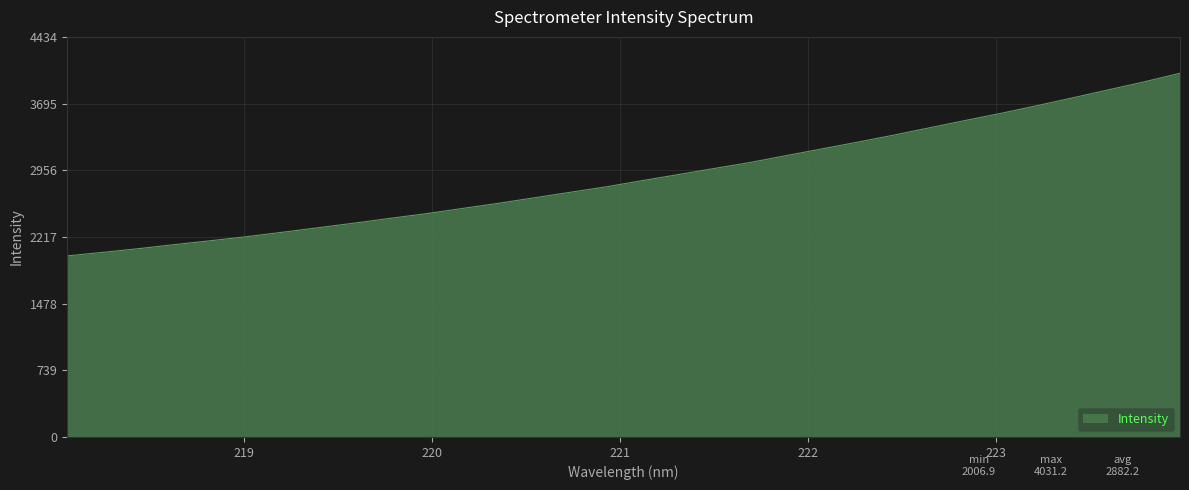

What is the difference between the maximum and minimum values?

2024.3